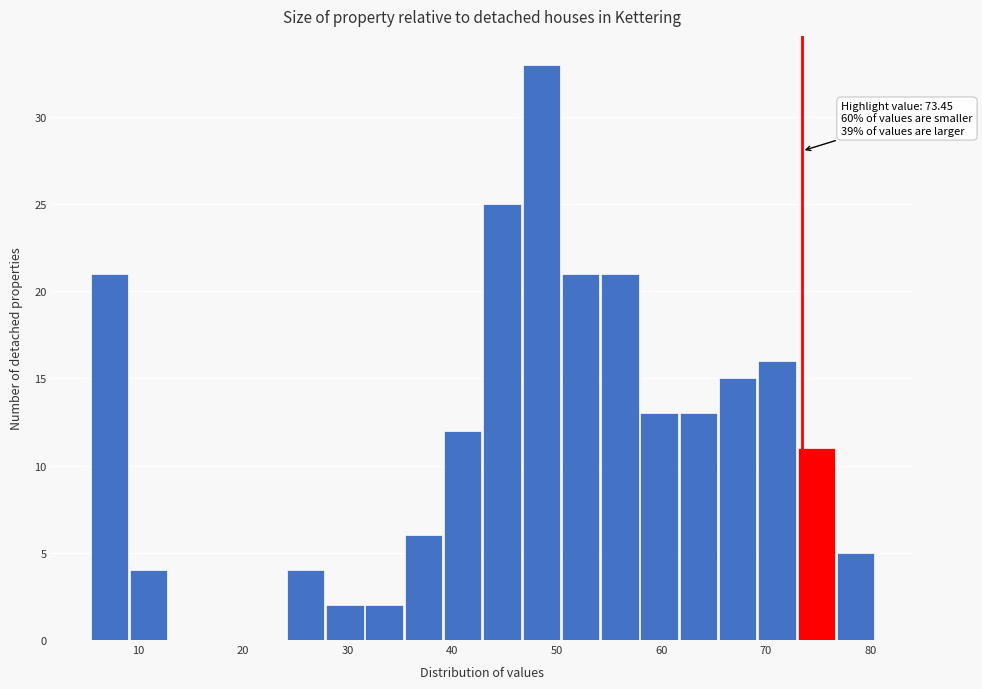

Read against the x-axis, roughly where is the centre of the tallest bar?

49